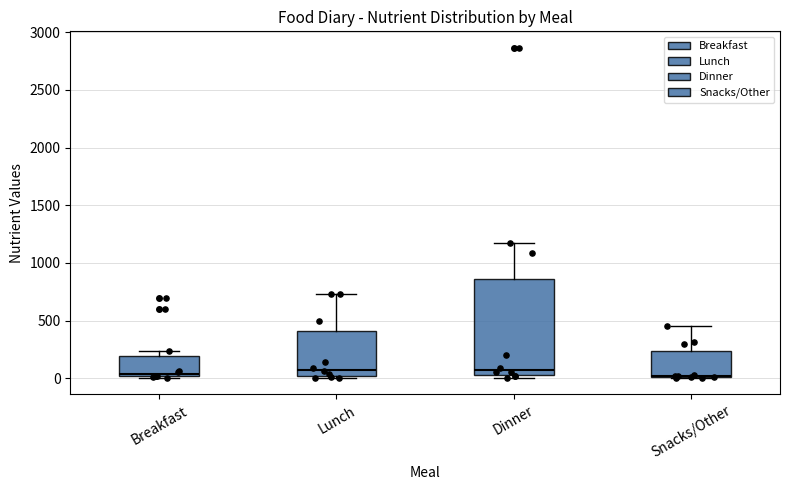

Where is the lower edge of the box for Dinner on the y-axis? The values are not printed on the chart, so give them approximately, as read against the axis.

50